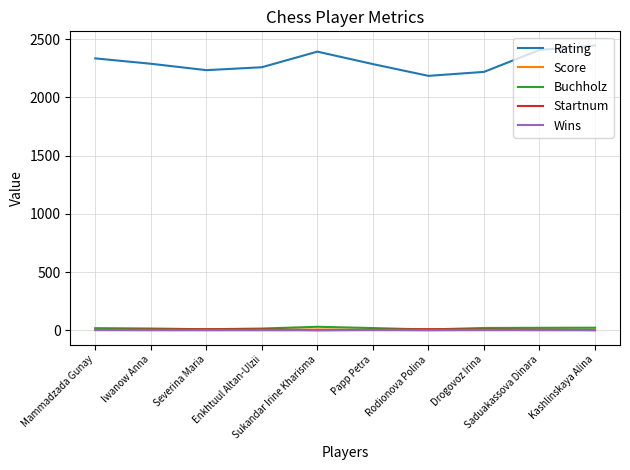

True or false: Rating and Wins intersect in this chart.

False